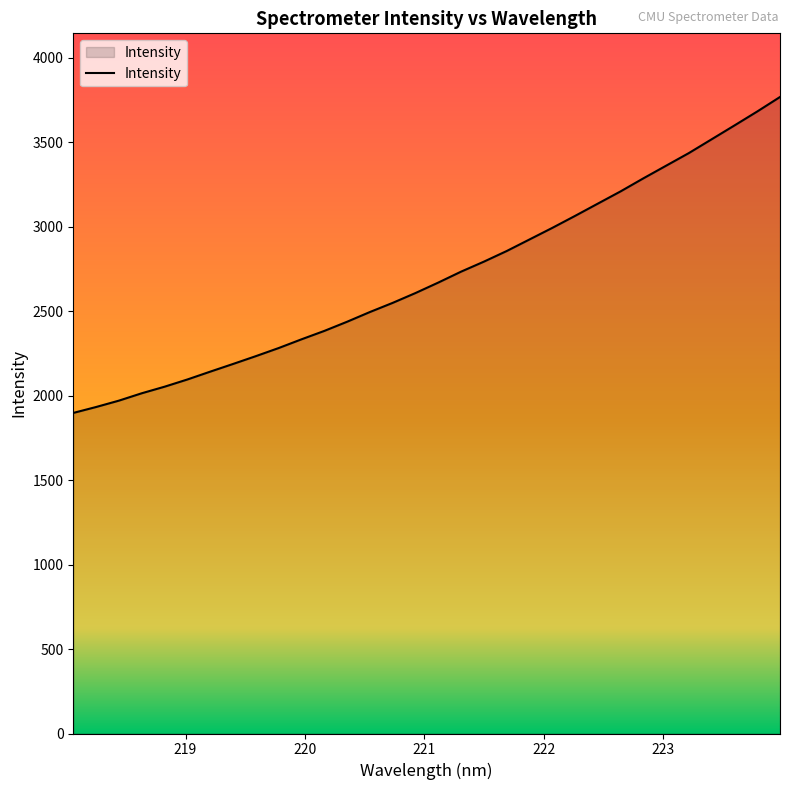

What is the difference between the maximum and minimum values?

1870.4